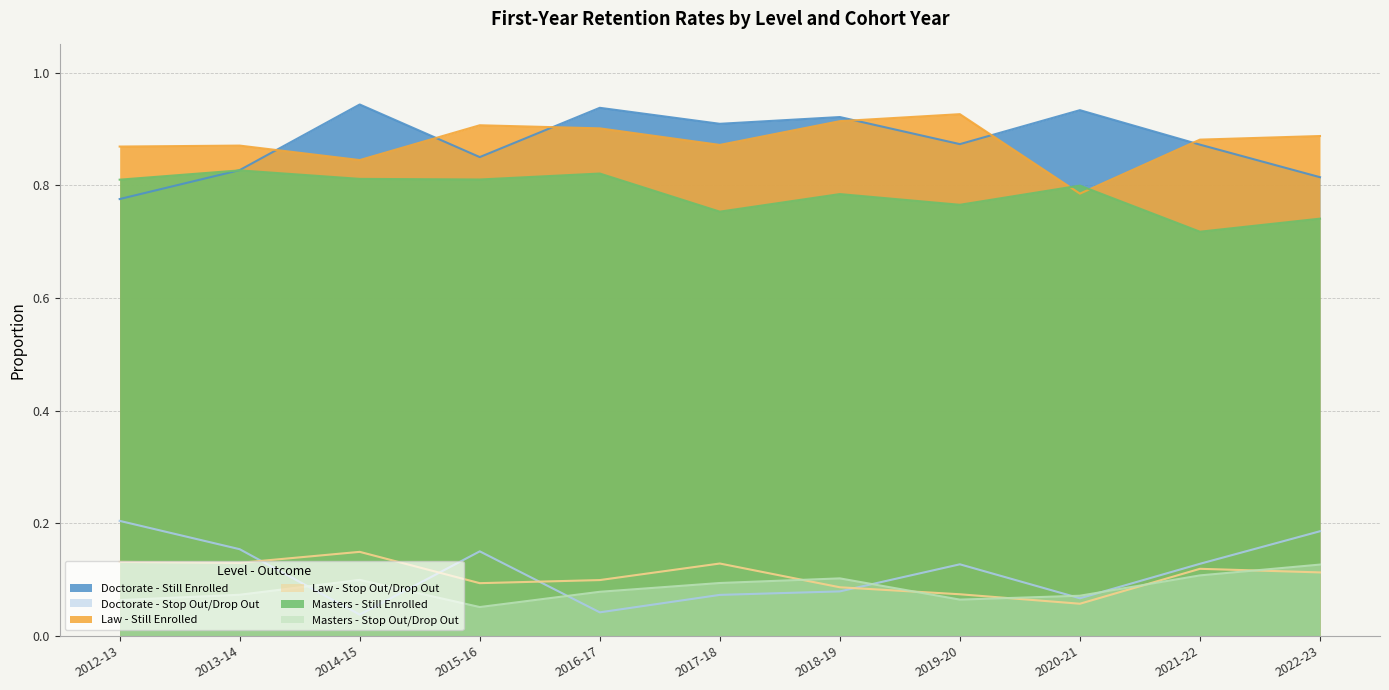

Rank the series at 2014-15 from highest to lowest value.

Doctorate - Still Enrolled, Law - Still Enrolled, Masters - Still Enrolled, Law - Stop Out/Drop Out, Masters - Stop Out/Drop Out, Doctorate - Stop Out/Drop Out